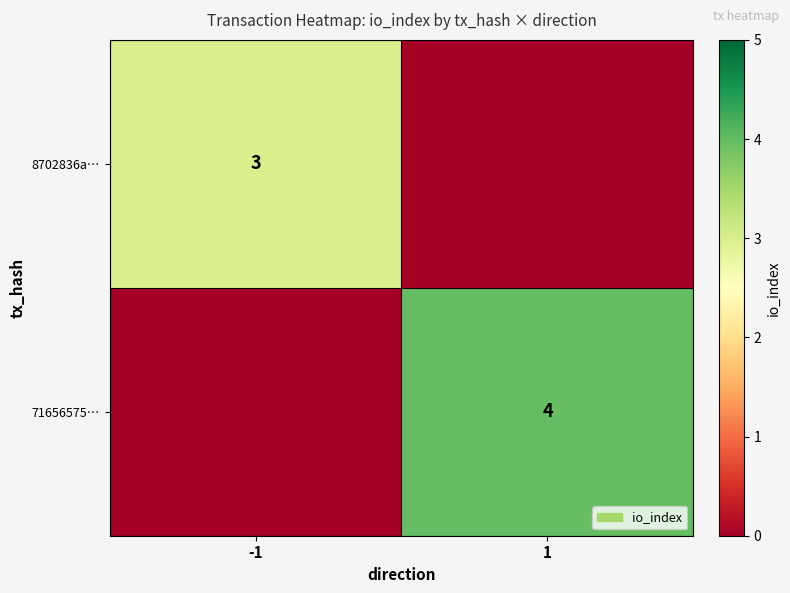

Is it true that 71656575… equals 2 at 1?

False